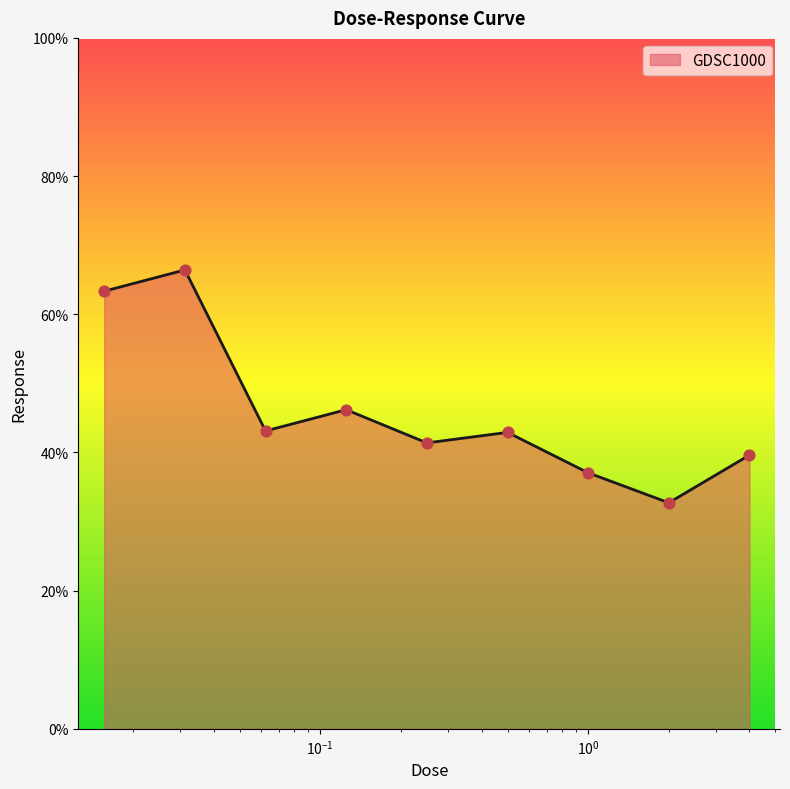

What is the difference between the maximum and minimum values?

33.7